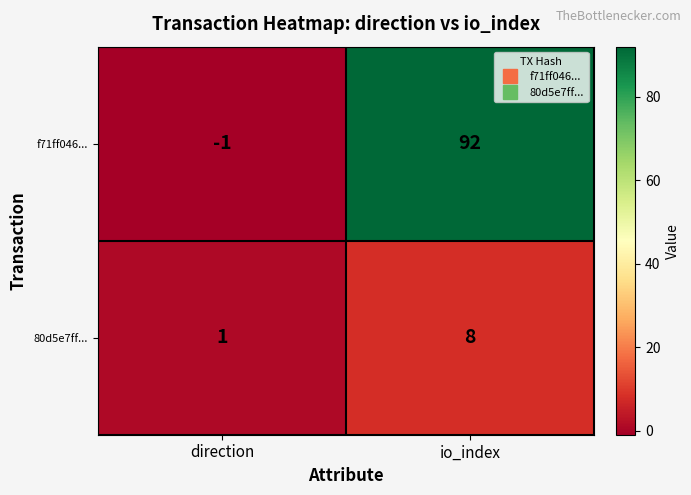

What is the maximum value shown in the chart?

92